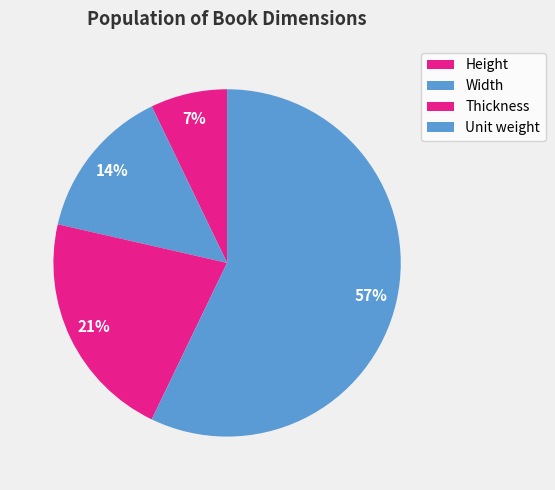

To the nearest percent, what is the difference between the Unit weight and Thickness slice percentages?

36%